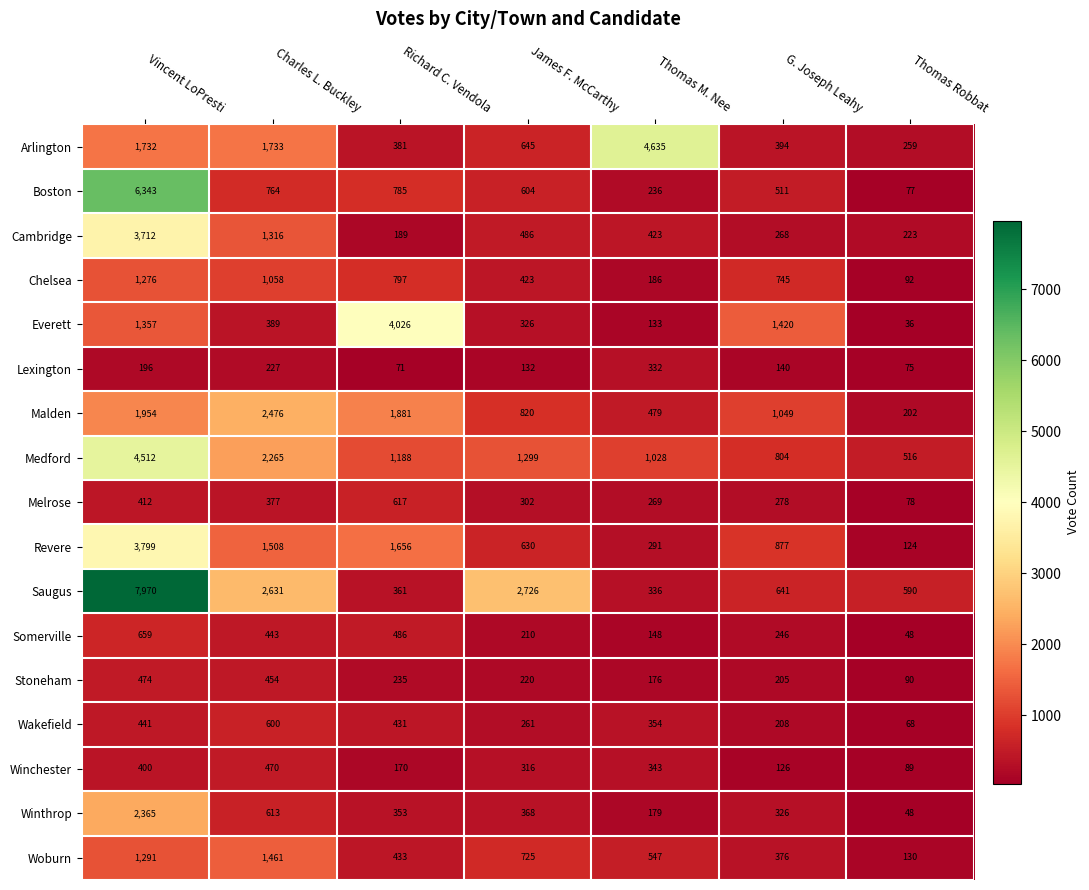

At which label is Malden closest to 1339?

G. Joseph Leahy